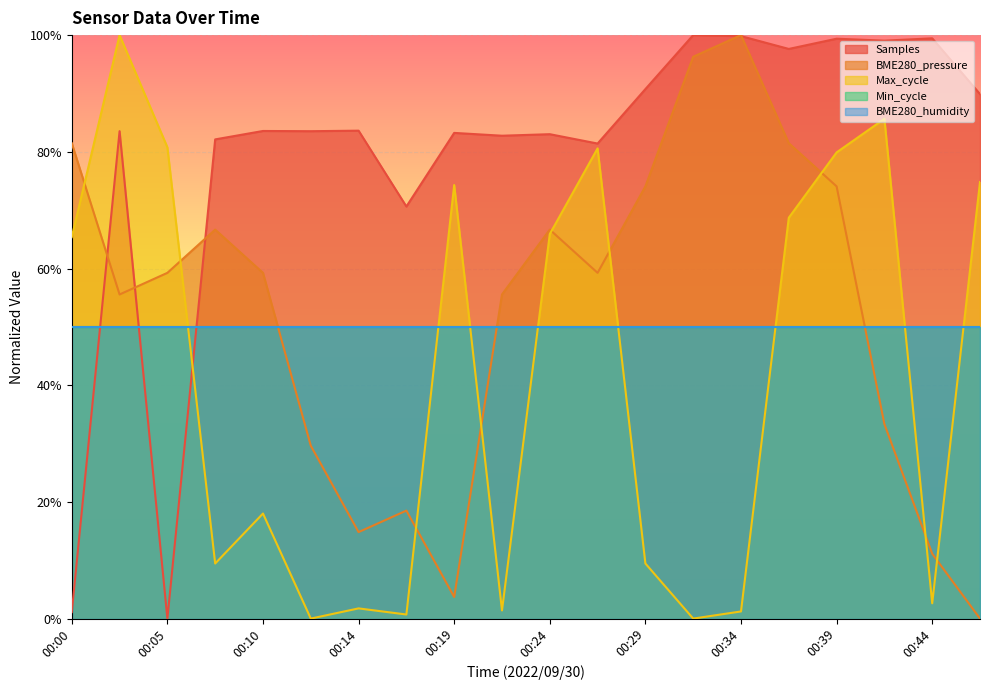

Which series has the largest total across all categories?

Samples